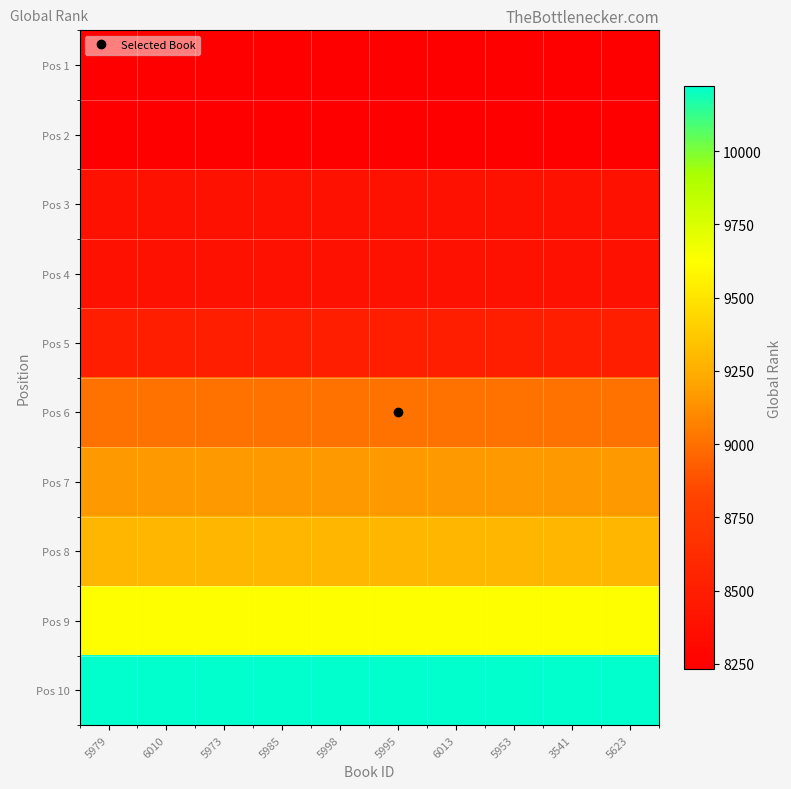

Reading left to right, list all the values displayed in this chart.

Pos 1: 5979=8231	6010=8231	5973=8231	5985=8231	5998=8231	5995=8231	6013=8231	5953=8231	3541=8231	5623=8231
Pos 2: 5979=8231	6010=8231	5973=8231	5985=8231	5998=8231	5995=8231	6013=8231	5953=8231	3541=8231	5623=8231
Pos 3: 5979=8387	6010=8387	5973=8387	5985=8387	5998=8387	5995=8387	6013=8387	5953=8387	3541=8387	5623=8387
Pos 4: 5979=8387	6010=8387	5973=8387	5985=8387	5998=8387	5995=8387	6013=8387	5953=8387	3541=8387	5623=8387
Pos 5: 5979=8502	6010=8502	5973=8502	5985=8502	5998=8502	5995=8502	6013=8502	5953=8502	3541=8502	5623=8502
Pos 6: 5979=9011	6010=9011	5973=9011	5985=9011	5998=9011	5995=9011	6013=9011	5953=9011	3541=9011	5623=9011
Pos 7: 5979=9164	6010=9164	5973=9164	5985=9164	5998=9164	5995=9164	6013=9164	5953=9164	3541=9164	5623=9164
Pos 8: 5979=9285	6010=9285	5973=9285	5985=9285	5998=9285	5995=9285	6013=9285	5953=9285	3541=9285	5623=9285
Pos 9: 5979=9619	6010=9619	5973=9619	5985=9619	5998=9619	5995=9619	6013=9619	5953=9619	3541=9619	5623=9619
Pos 10: 5979=10222	6010=10222	5973=10222	5985=10222	5998=10222	5995=10222	6013=10222	5953=10222	3541=10222	5623=10222